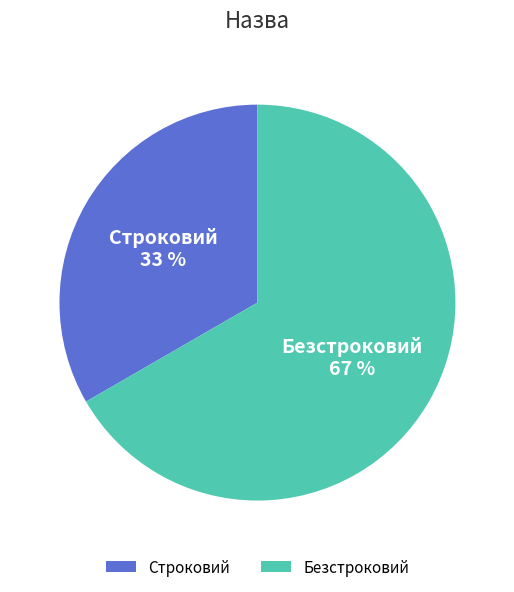

Count the number of slices in the pie.

2